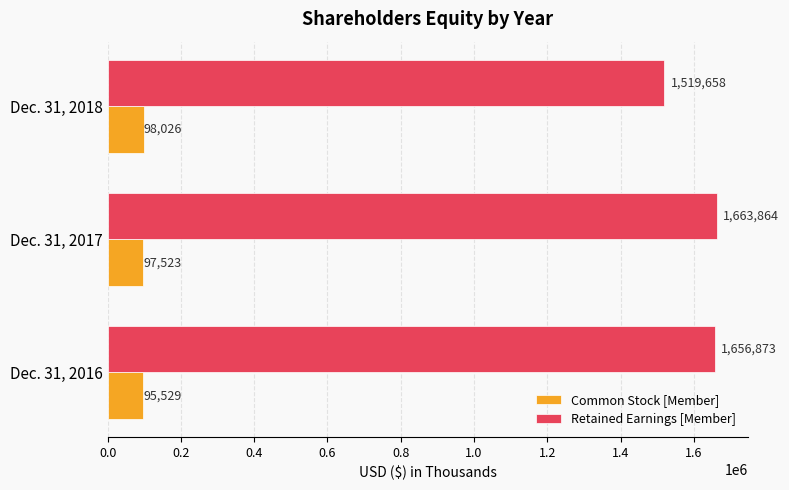

List the labels in order of Common Stock [Member] value, largest first.

Dec. 31, 2018, Dec. 31, 2017, Dec. 31, 2016